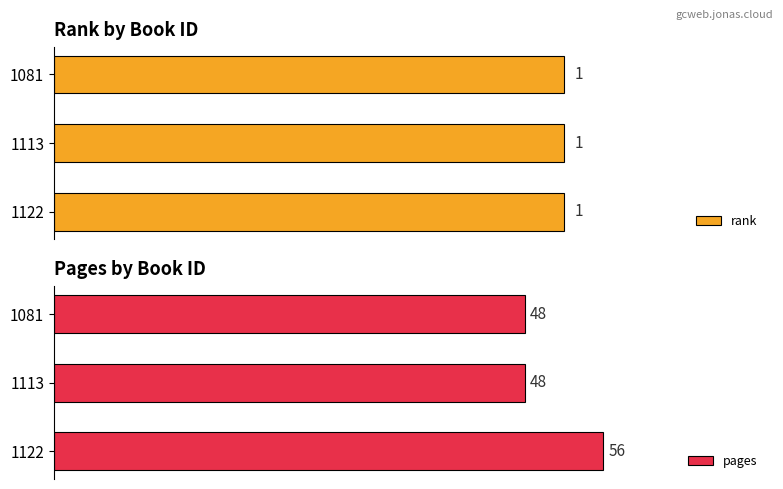

Read the pages value at 1122.

56.0